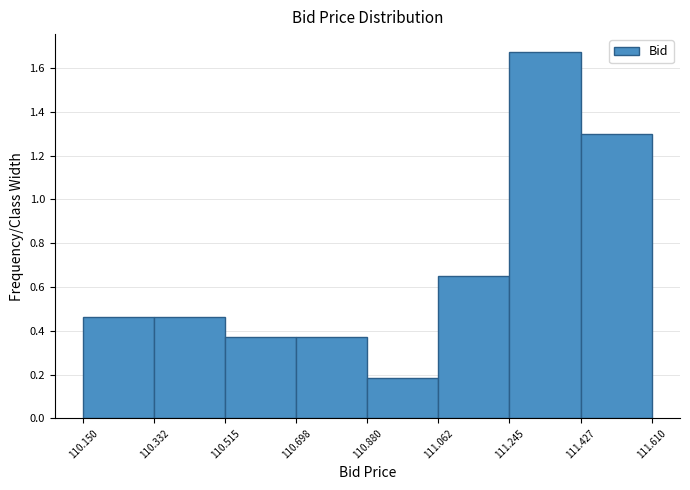

Reading left to right, transcribe this chart: for each bar, give the range it covers on the x-axis and its height. The values are not printed on the chart, so give them approximately, as read against the axis.

110.150 to 110.332: 0.46
110.332 to 110.515: 0.46
110.515 to 110.698: 0.38
110.698 to 110.880: 0.38
110.880 to 111.062: 0.18
111.062 to 111.245: 0.66
111.245 to 111.427: 1.68
111.427 to 111.610: 1.30